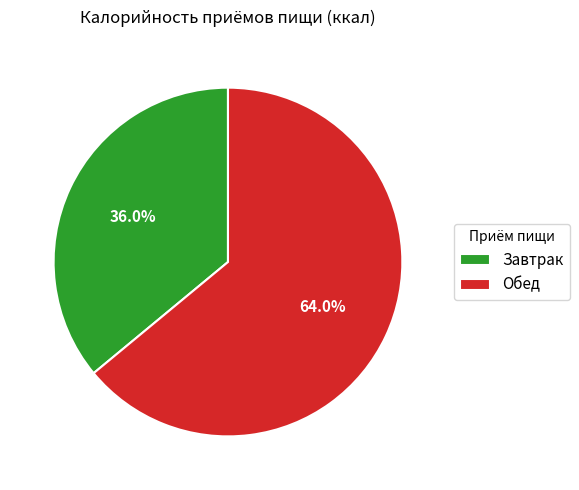

Between Завтрак and Обед, which is larger?

Обед